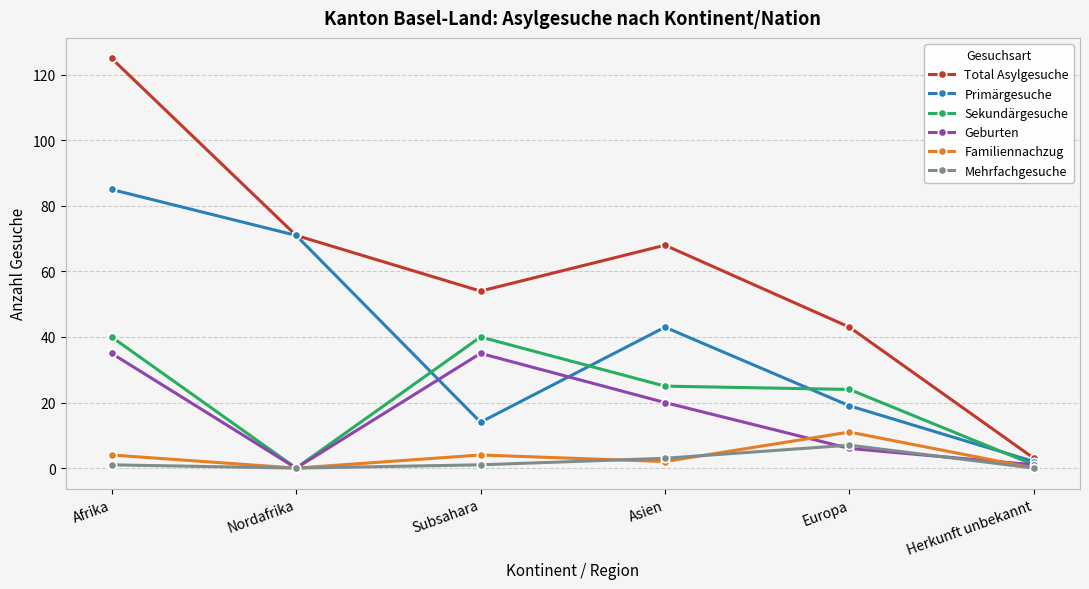

What is the difference between the Geburten values at Subsahara and Europa?

29